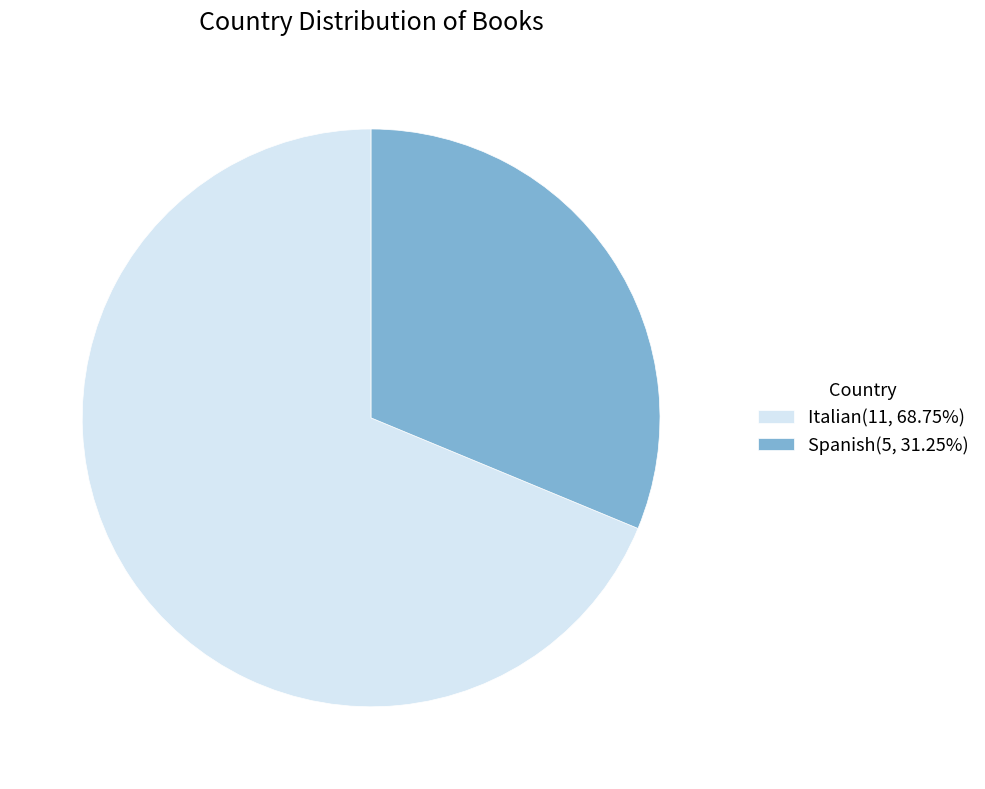

Is Italian(11, 68.75%) the majority of the pie?

Yes